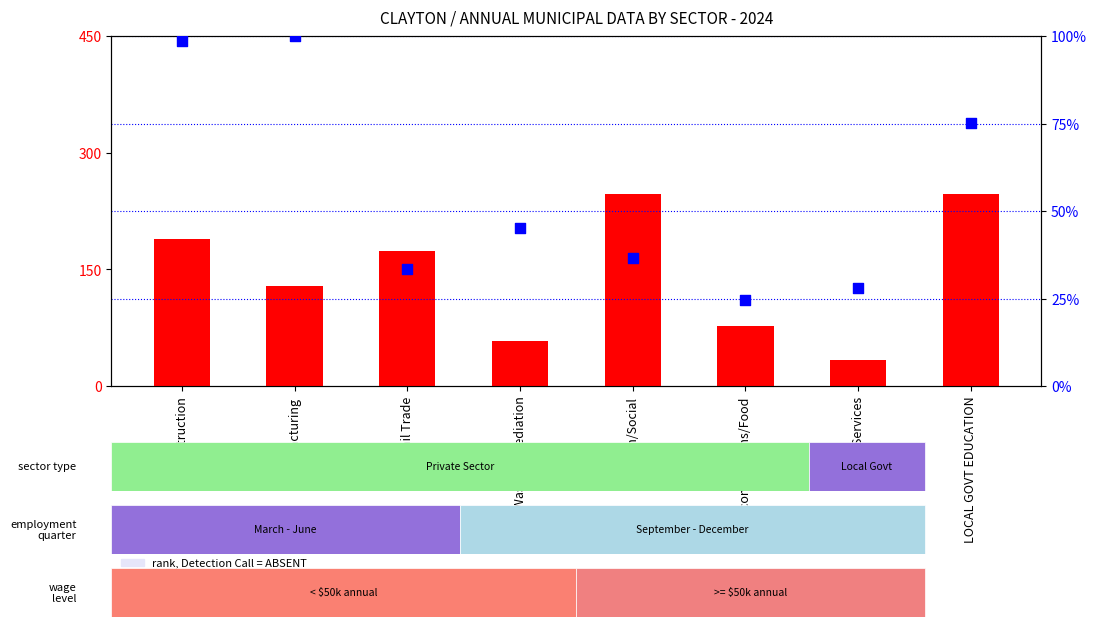

What are all the series names shown in the legend?

count, percentile rank within the sample